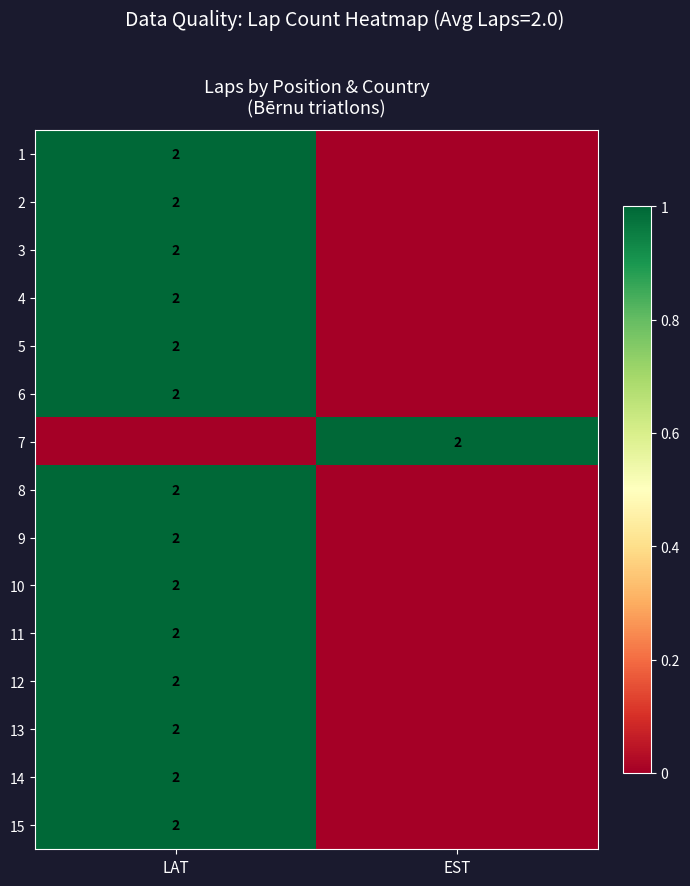

True or false: 7 has a value of 3 at EST.

False